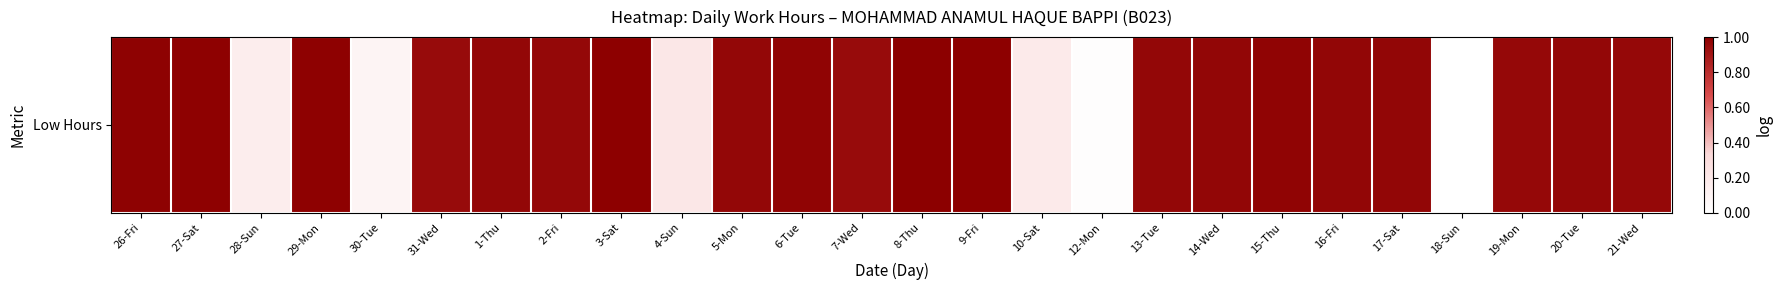

What is the difference between the maximum and minimum values?

1.0